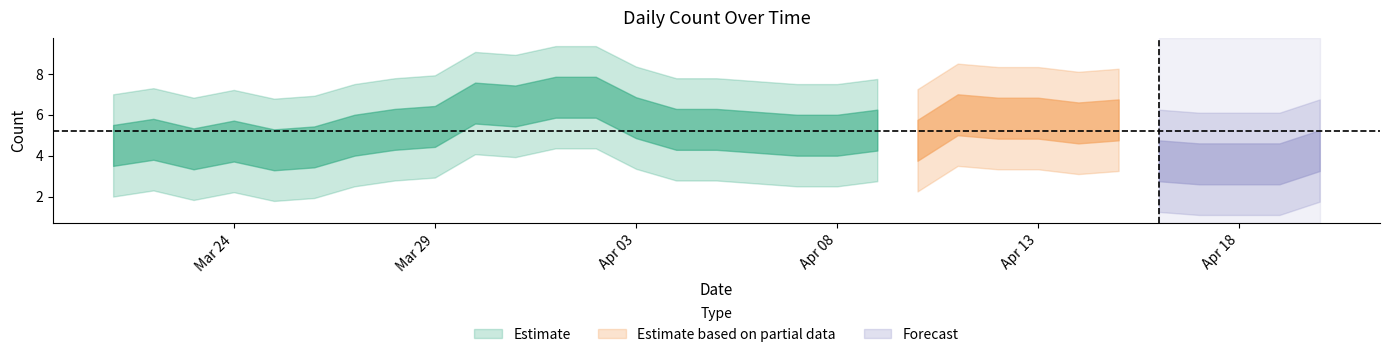

What is the sum of all values?

161